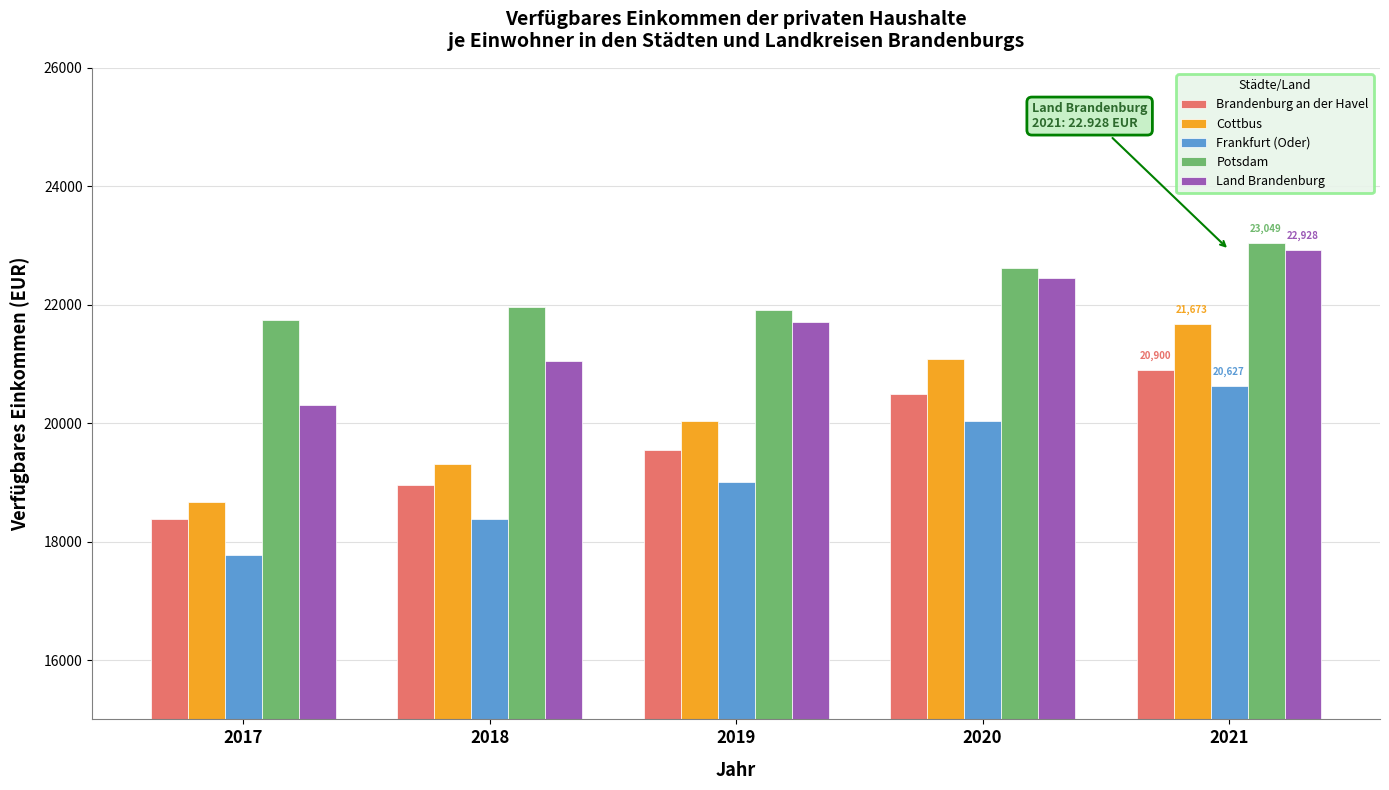

What is the difference between the maximum and minimum values in the Frankfurt (Oder) series?

2844